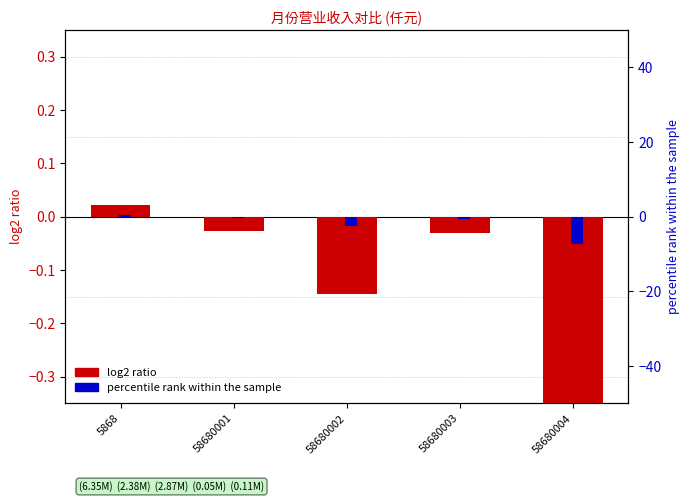

What is the total value across all series at 58680002?

-2.7